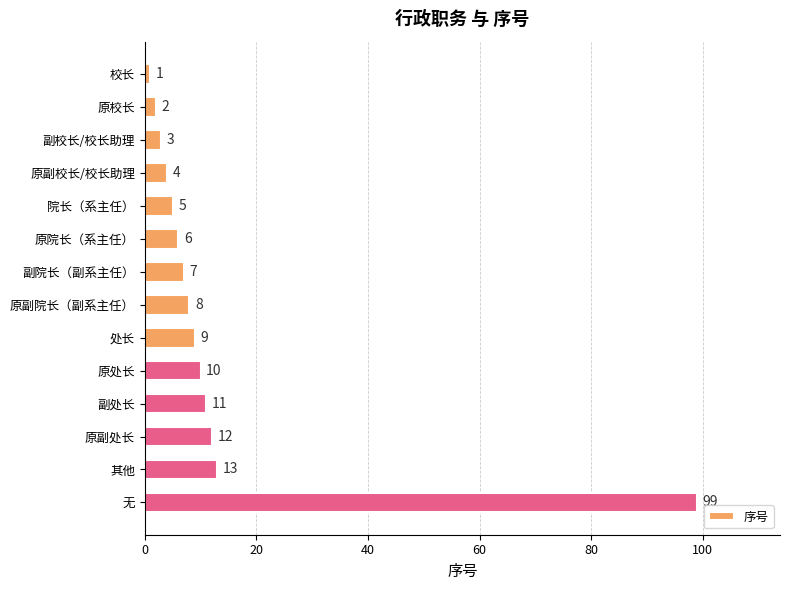

What is the label of the 12th bar from the bottom?

副校长/校长助理